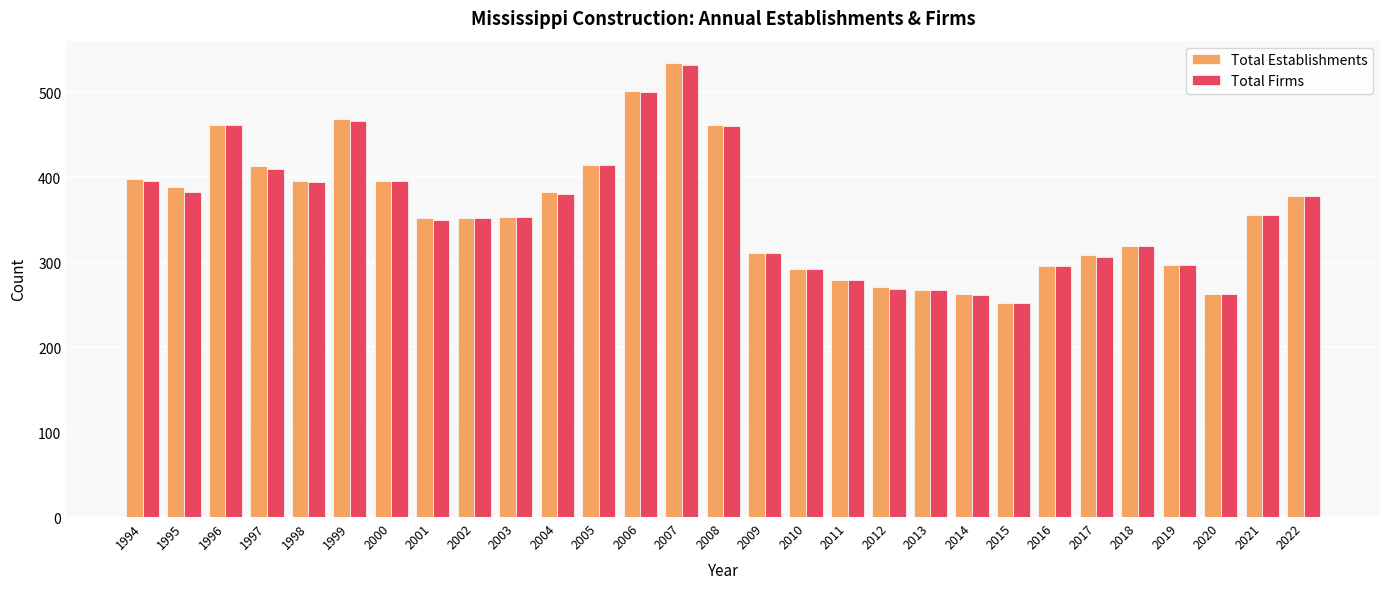

What is the total value across all series at 2000?

792